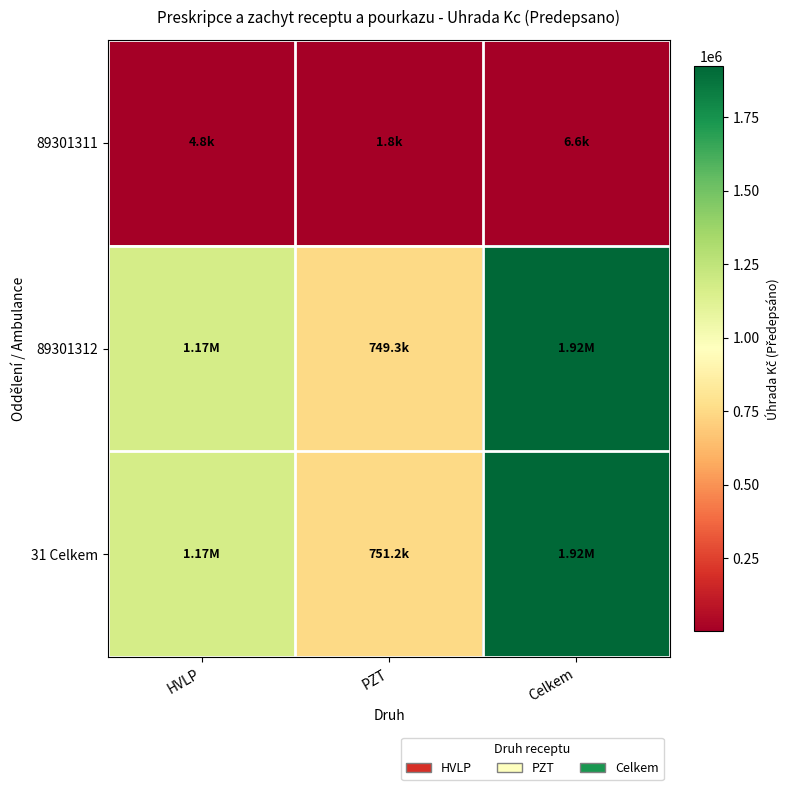

Reading left to right, extract all data points from this chart.

89301311: HVLP=4775.4	PZT=1845.4	Celkem=6620.8
89301312: HVLP=1167851.9	PZT=749324.7	Celkem=1917176.6
31 Celkem: HVLP=1172627.2	PZT=751170.1	Celkem=1923797.4